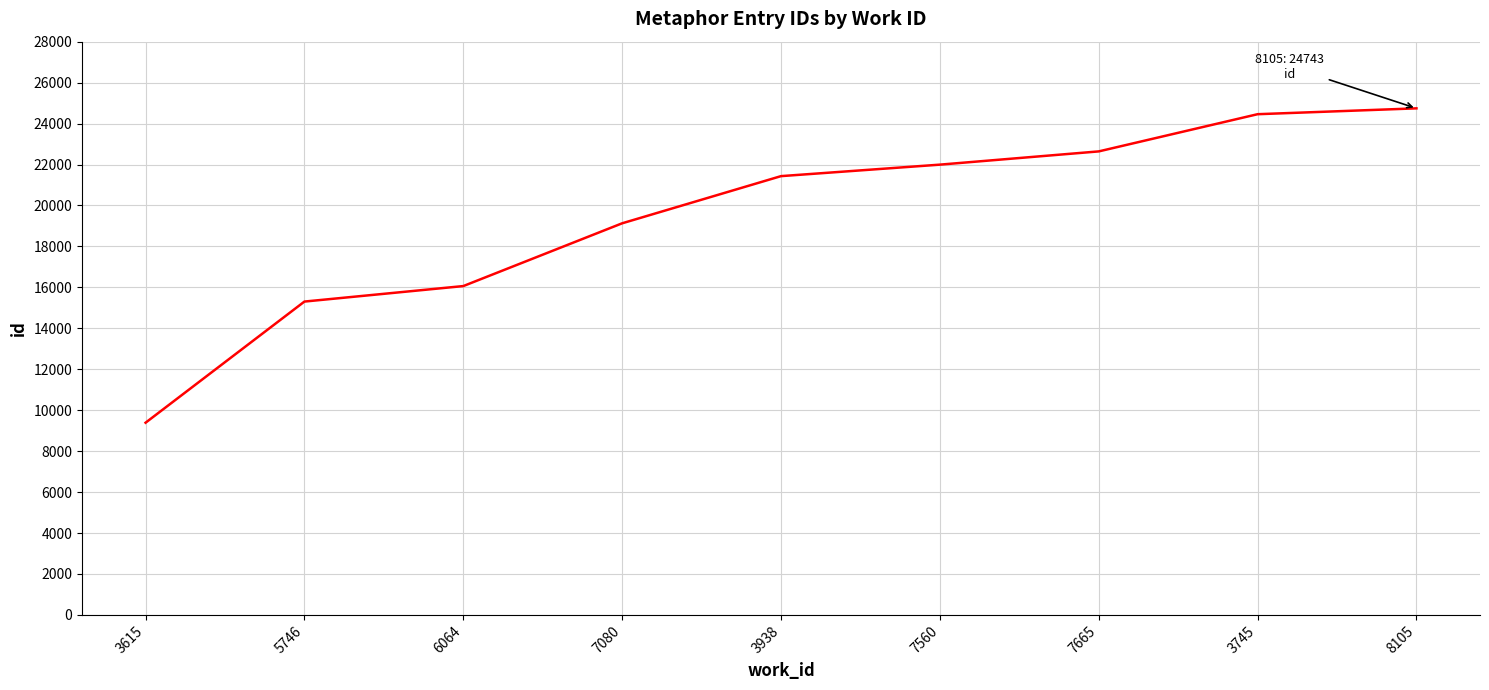

Reading left to right, extract all data points from this chart.

9388	15305	16062	19128	21432	21993	22640	24457	24743